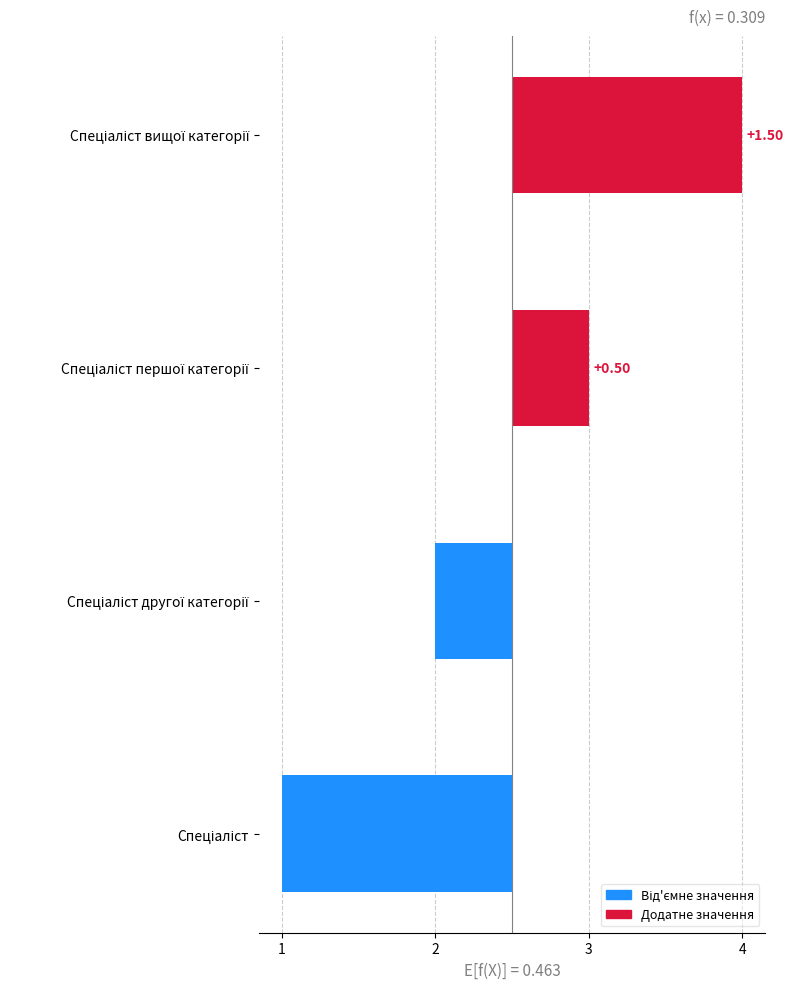

Rank the categories by value from highest to lowest.

Спеціаліст вищої категорії, Спеціаліст першої категорії, Спеціаліст другої категорії, Спеціаліст